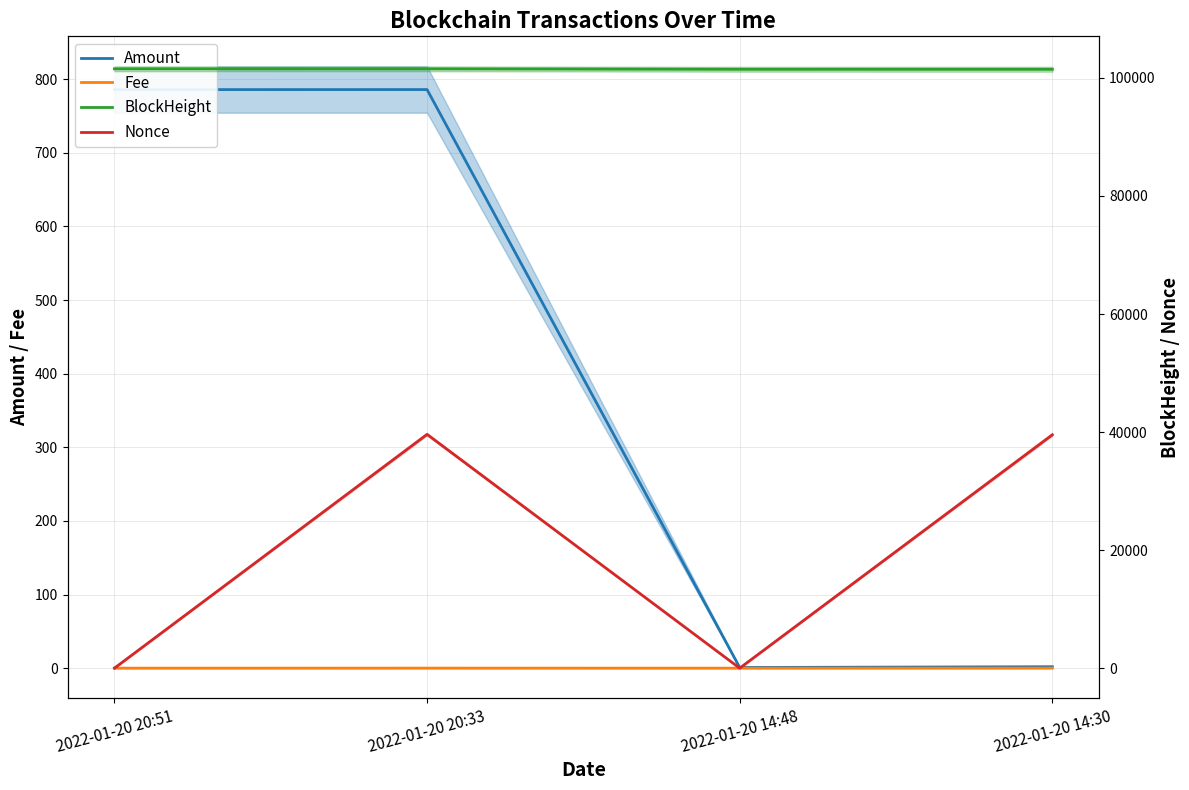

What is the difference between the BlockHeight values at 2022-01-20 20:51 and 2022-01-20 14:48?

77.0